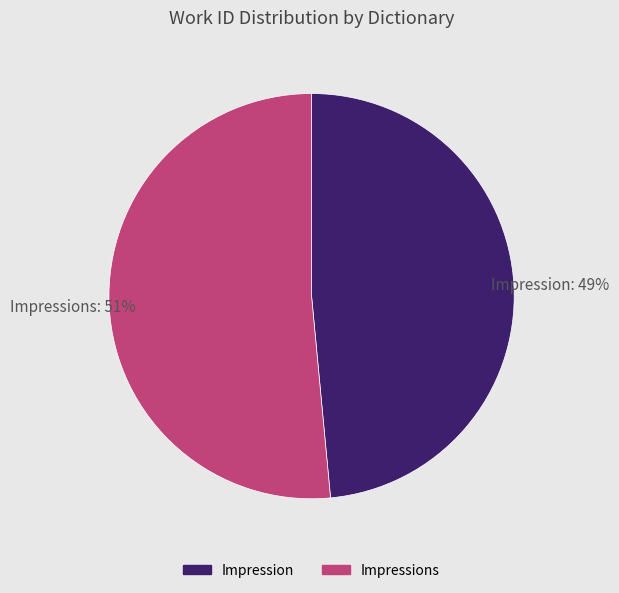

Which slice is the smallest?

Impression